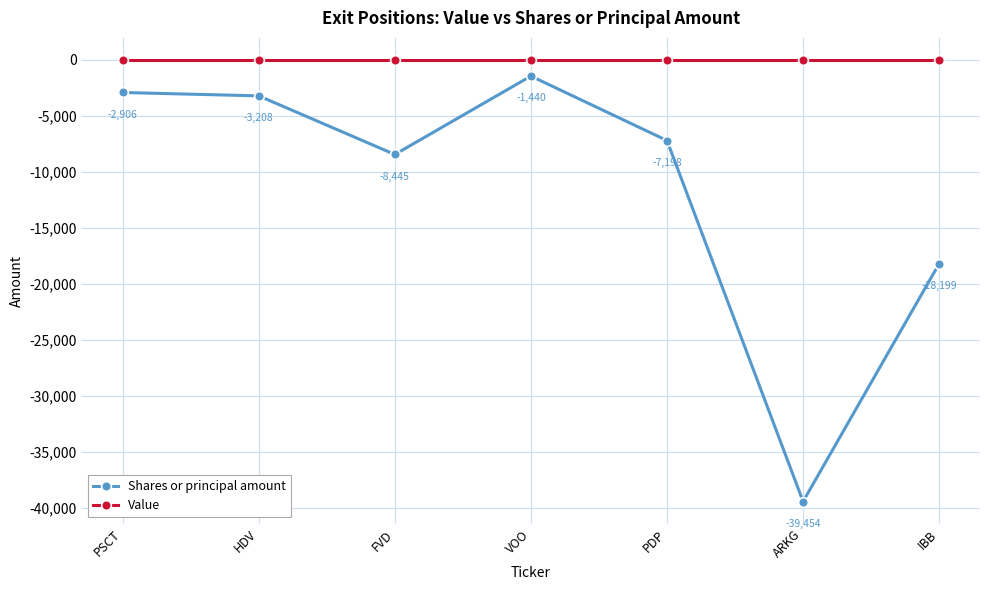

True or false: Value and Shares or principal amount intersect in this chart.

False